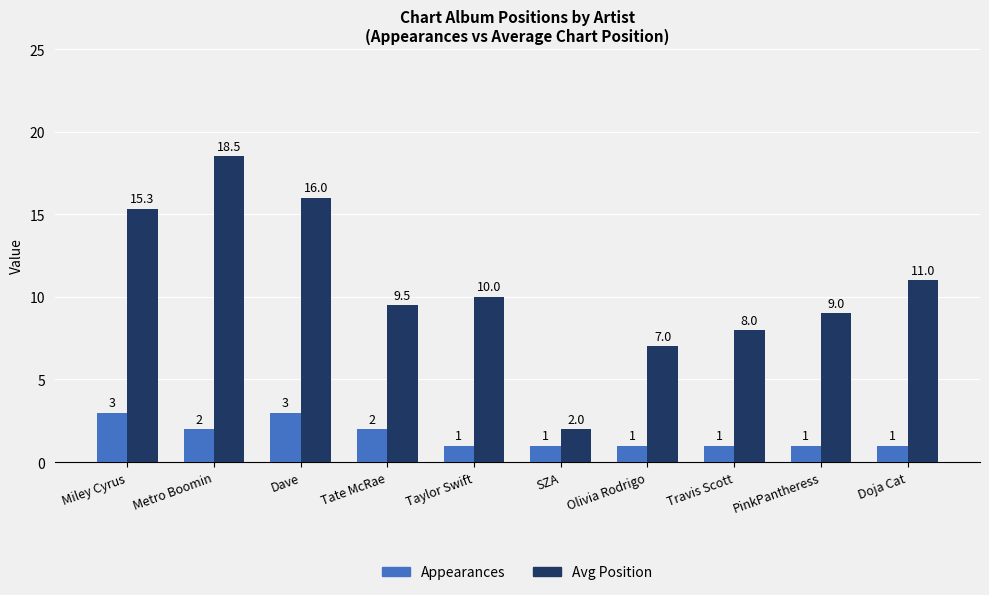

What is the spread (max minus min) of values at PinkPantheress?

8.0